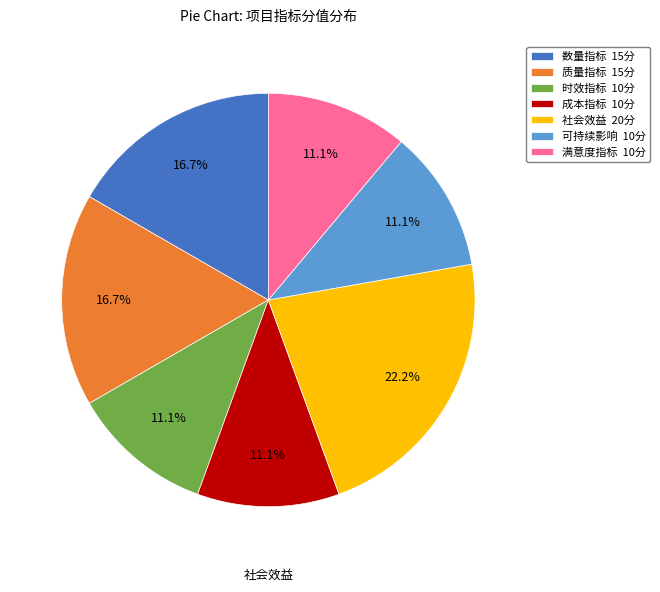

What is the largest slice in the pie chart?

社会效益 20分